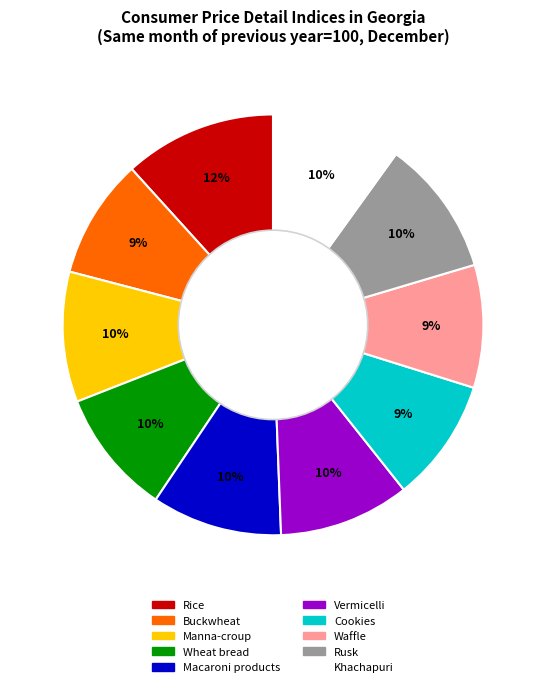

What is the ratio of the value at Khachapuri to the value at Vermicelli?

1.0